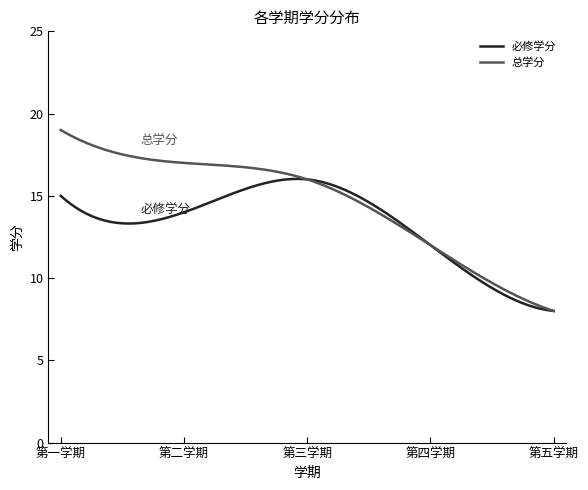

What is the lowest value of the 总学分 series?

8.0